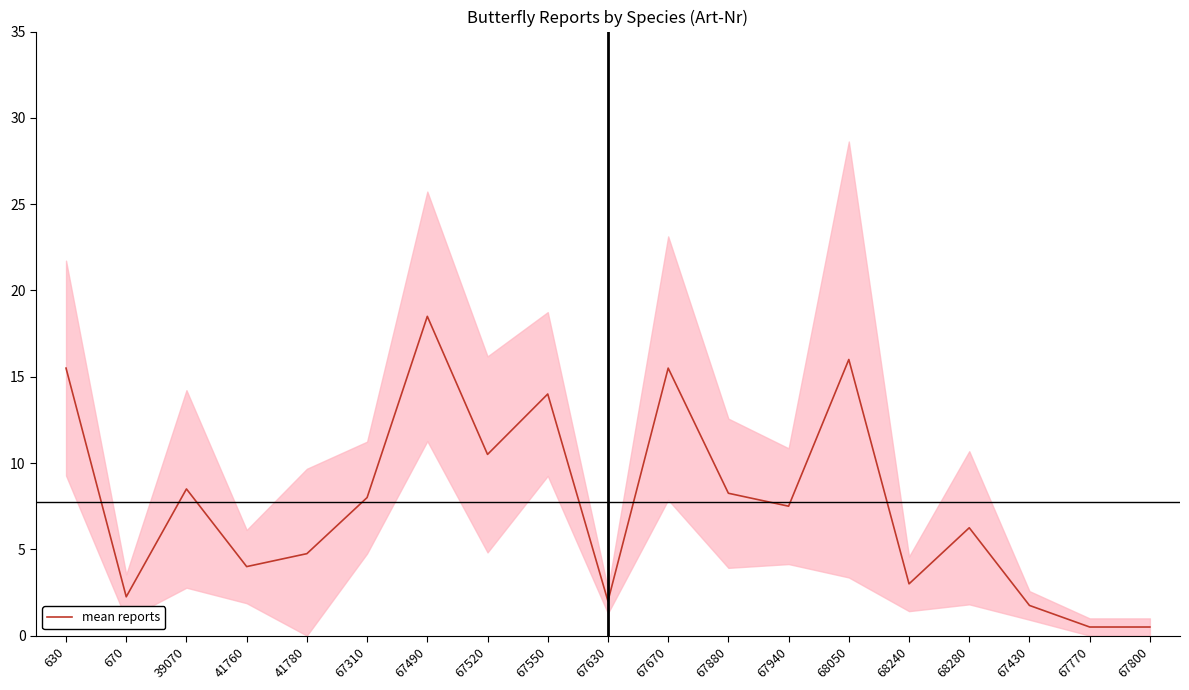

True or false: the data shows 8.2 at 67880.

True